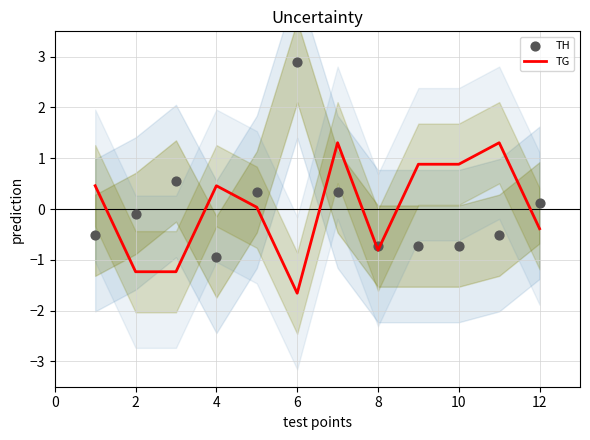

Which series has the largest Y range (max minus min)?

TH